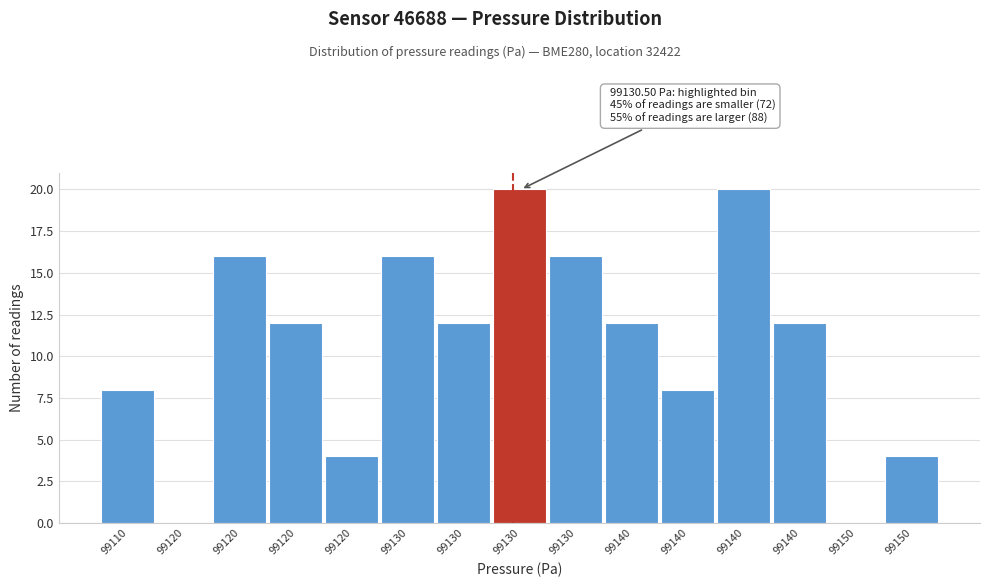

Are the bars horizontal?

No